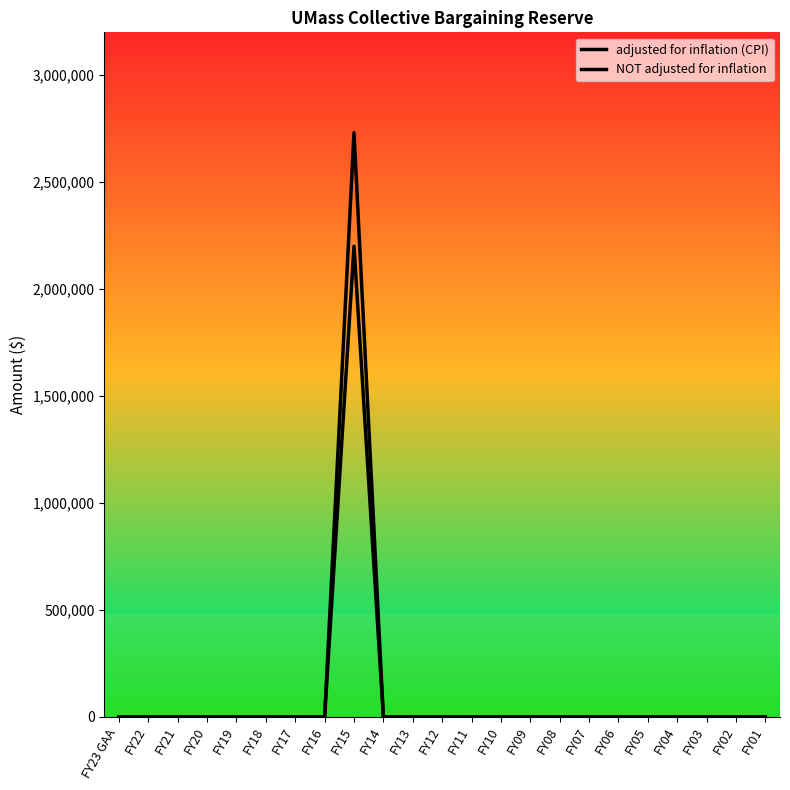

Rank the series by their average value, from lowest to highest.

NOT adjusted for inflation, adjusted for inflation (CPI)